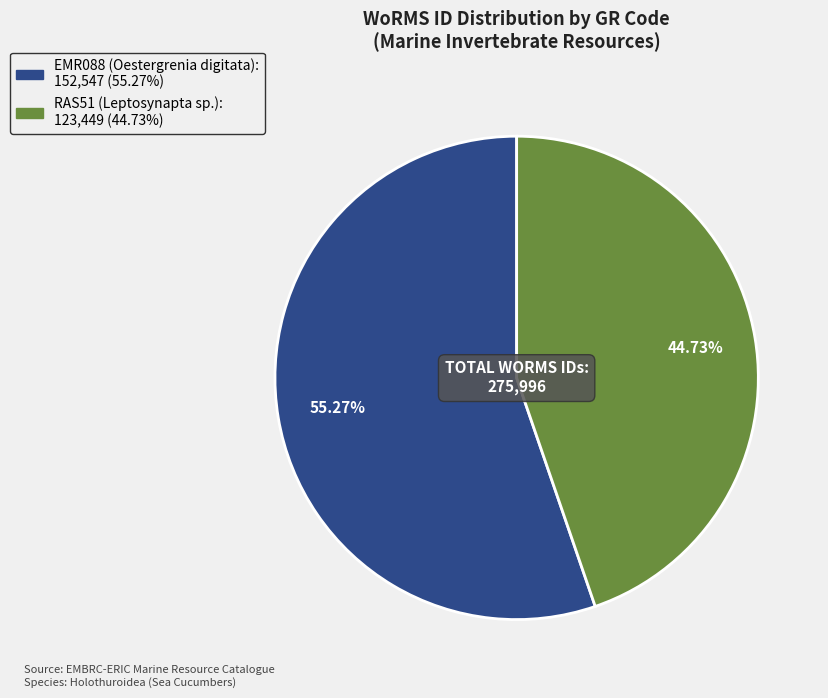

To the nearest percent, what percentage of the pie is EMR088?

55%